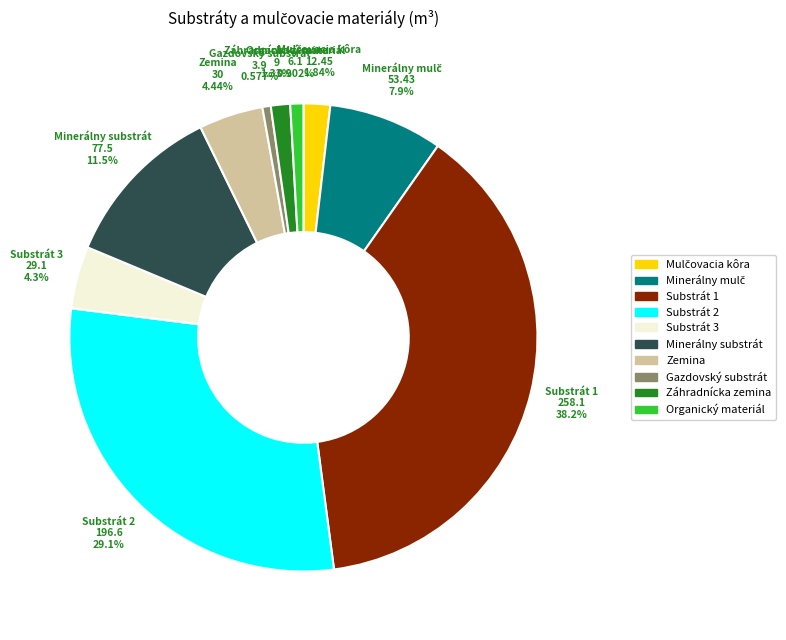

To the nearest percent, what portion does Organický materiál represent?

1%